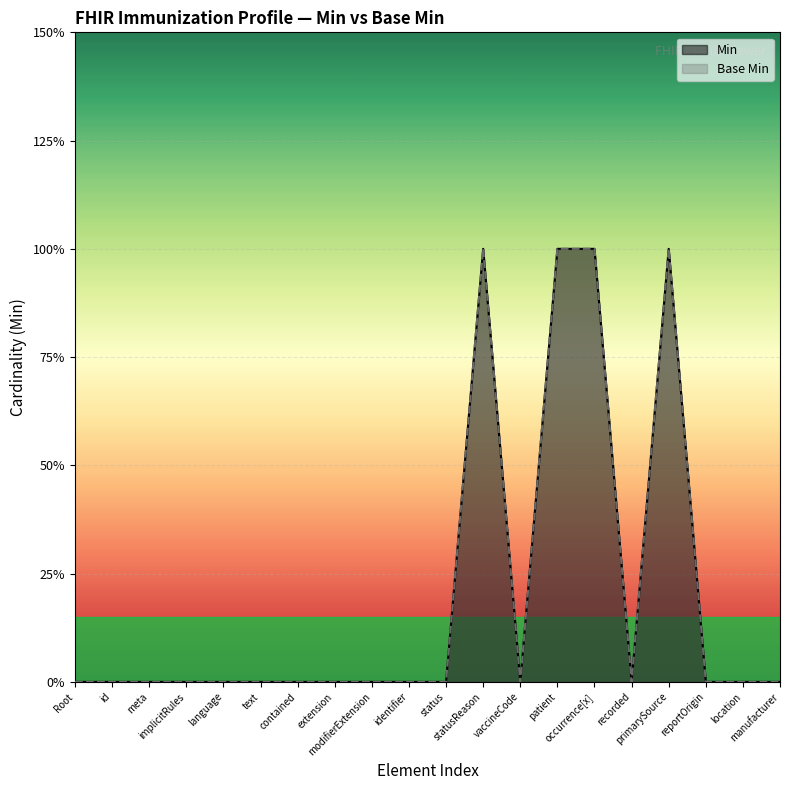

Does the chart display data point markers on the line(s)?

No